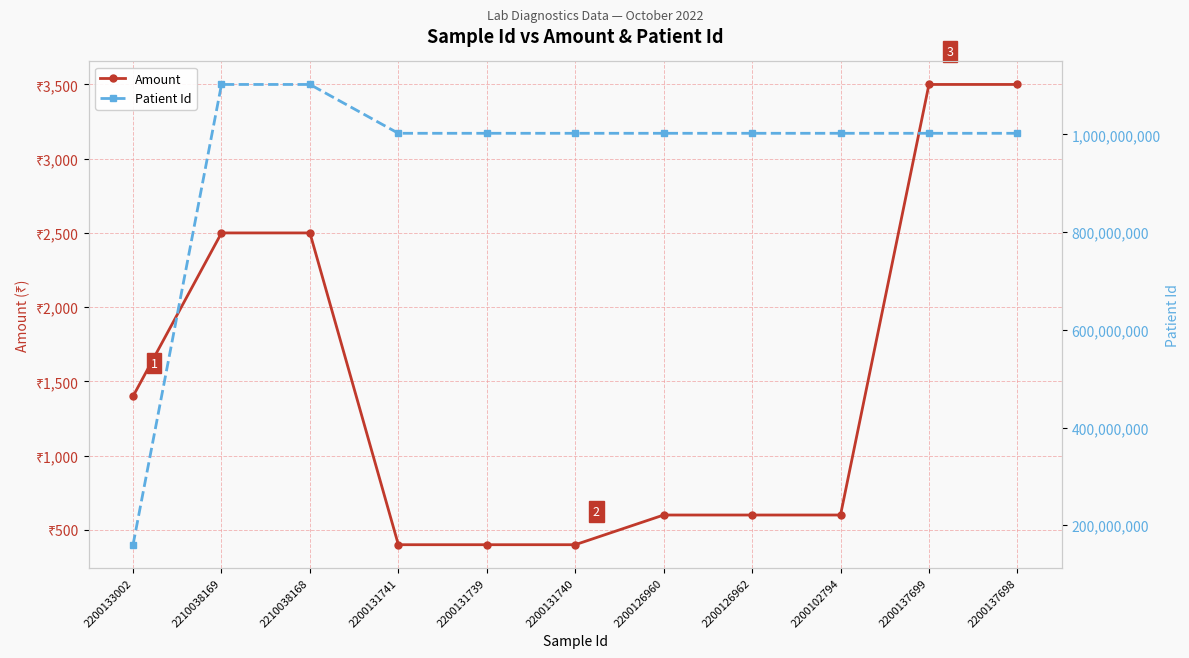

Which category has the lowest value across all series?

2200131741